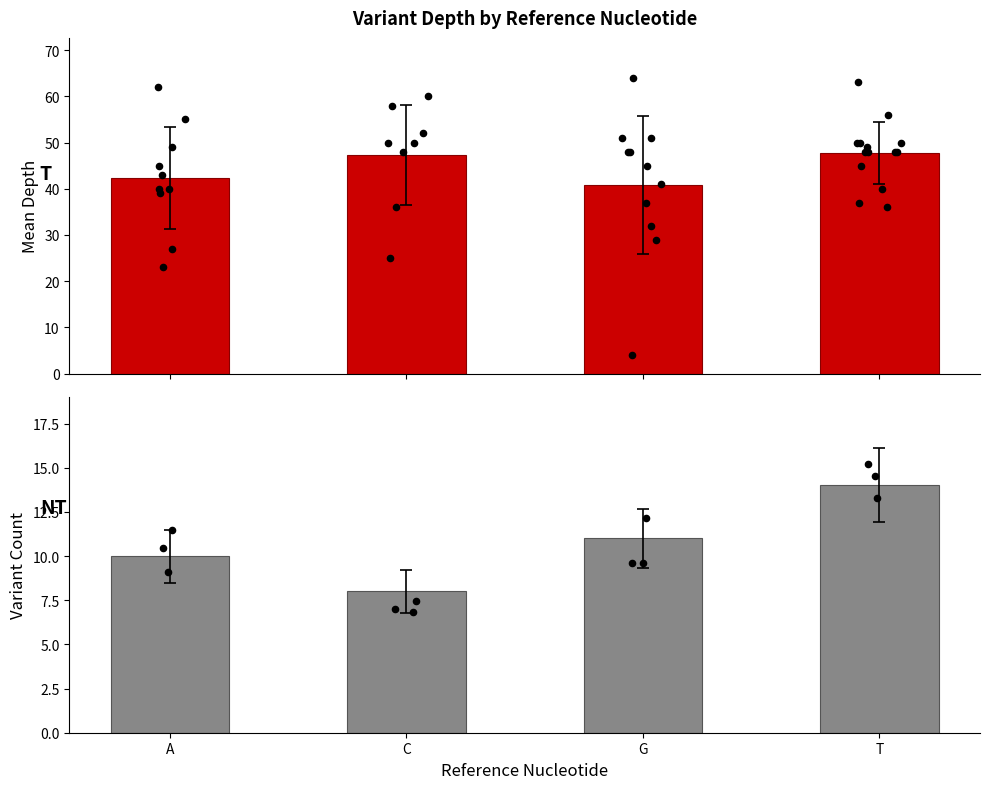

At how many categories does at least one series exceed 38?

4